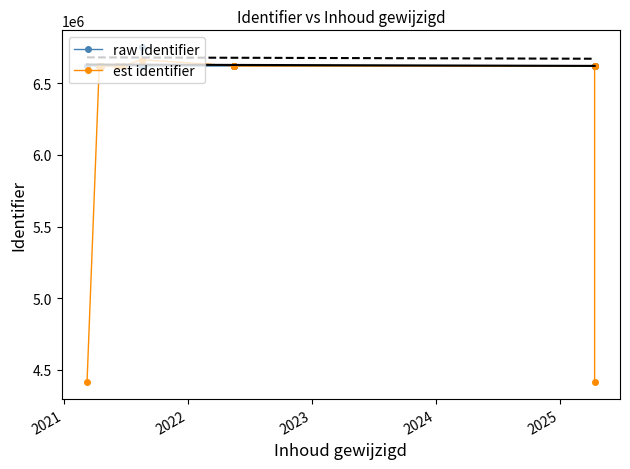

What is the value of the est identifier point at the 15th from the left?

6620235.7